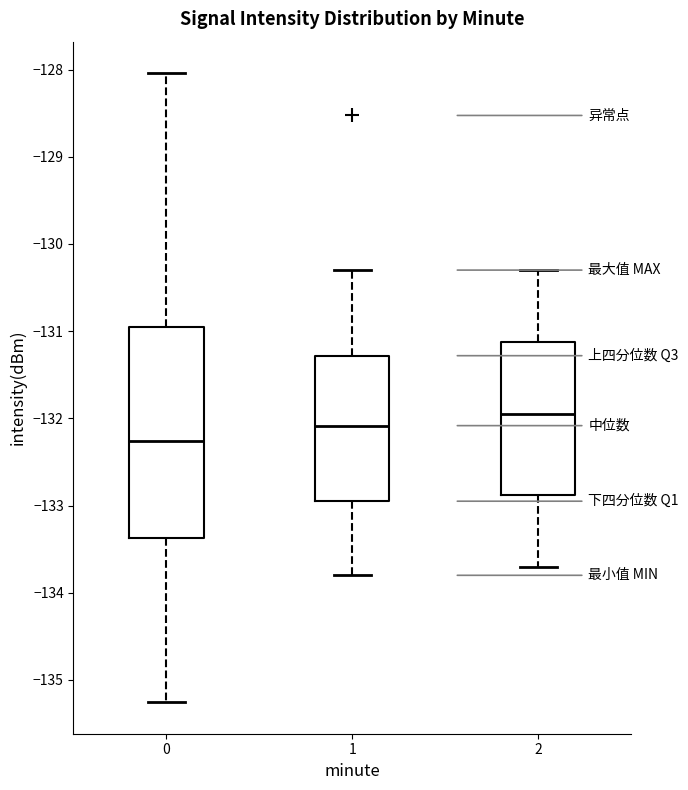

Reading left to right, transcribe this box plot: for each box, give where its median line is, the range the box spans, and where its two whiskers end, as read against the y-axis. The values are not printed on the chart, so give them approximately, as read against the axis.

0: median -132.3, box -133.4 to -131.0, whiskers -135.3 to -128.0
1: median -132.1, box -132.9 to -131.3, whiskers -133.8 to -130.3
2: median -131.9, box -132.9 to -131.1, whiskers -133.7 to -130.3